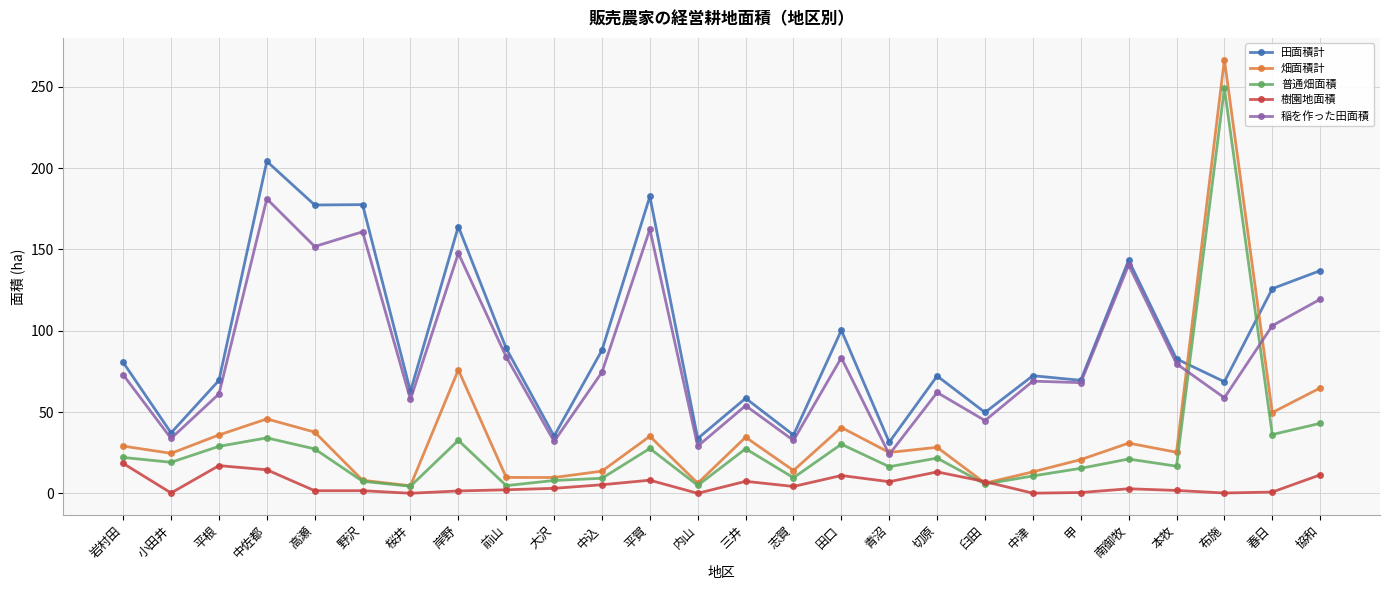

How many intersections are there between 畑面積計 and 田面積計?

2